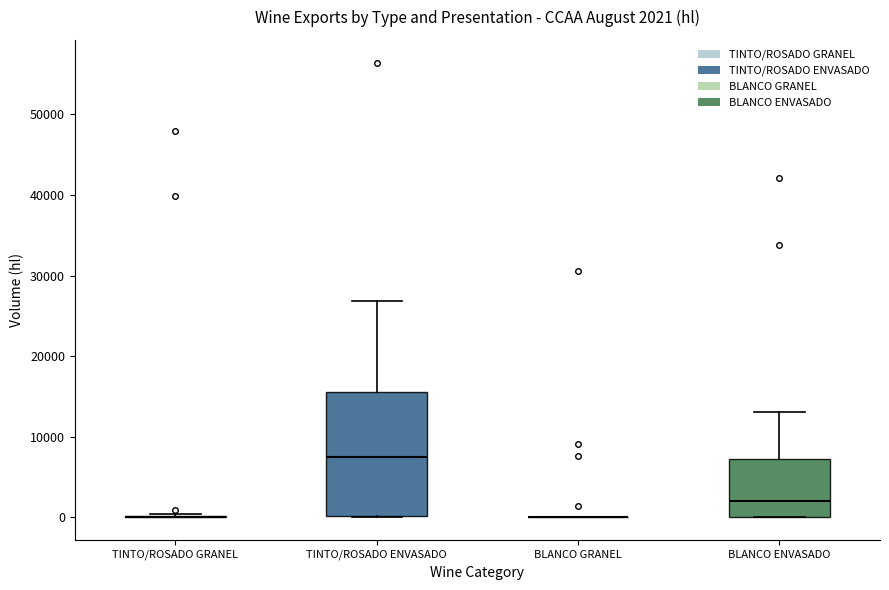

Comparing the boxes themselves (not the whiskers), which one is the tallest?

TINTO/ROSADO ENVASADO